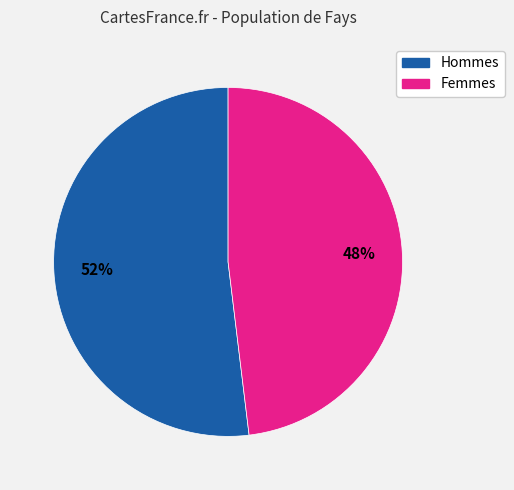

To the nearest percent, what is the difference between the largest and smallest slice percentages?

4%